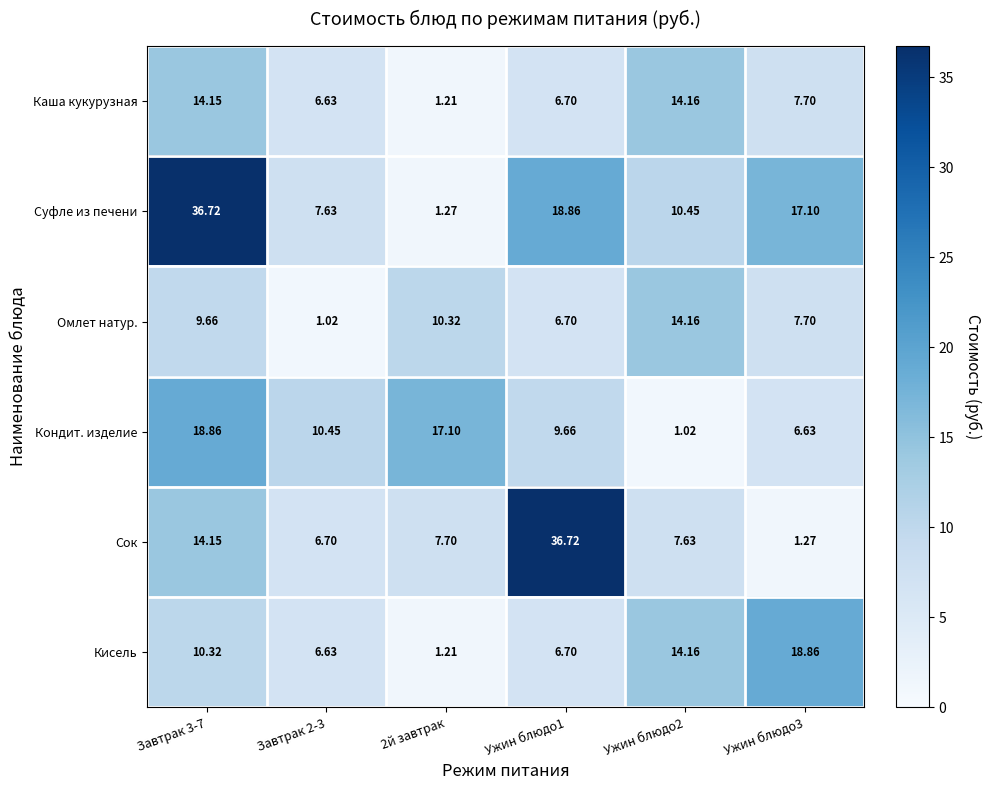

Which series changed the most between Завтрак 2-3 and 2й завтрак?

Омлет натур.